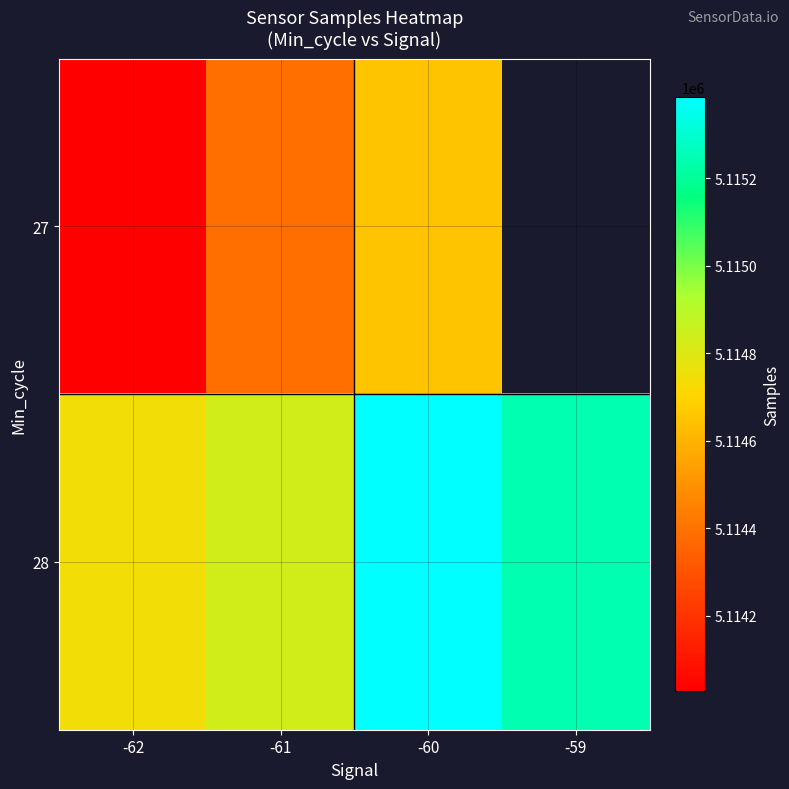

Which category has the lowest value in the 27 series?

-62